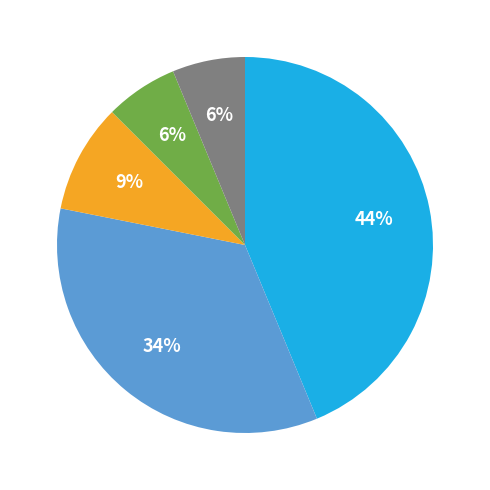

Does any single category account for the majority?

No